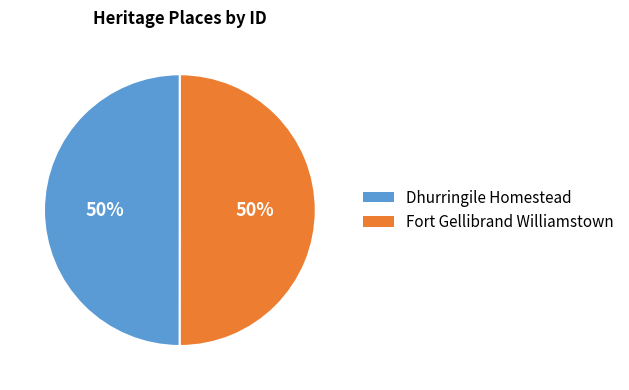

True or false: Dhurringile Homestead accounts for 50% of the total.

True